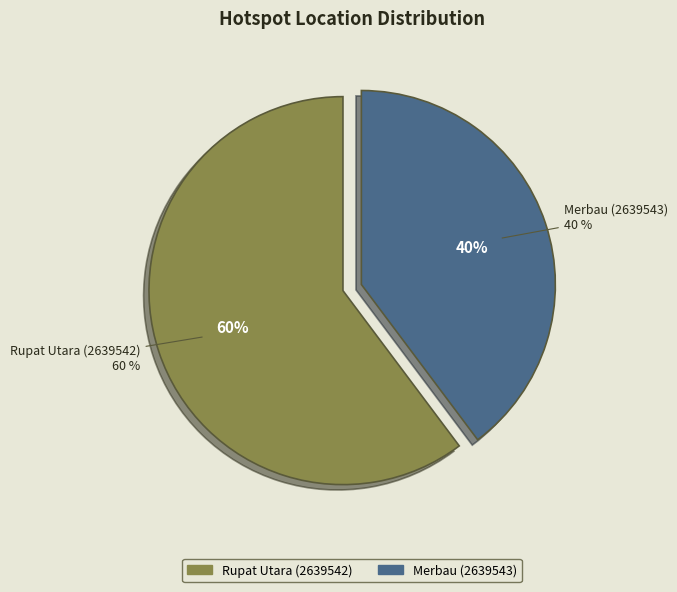

To the nearest percent, what portion does Merbau (2639543) represent?

40%